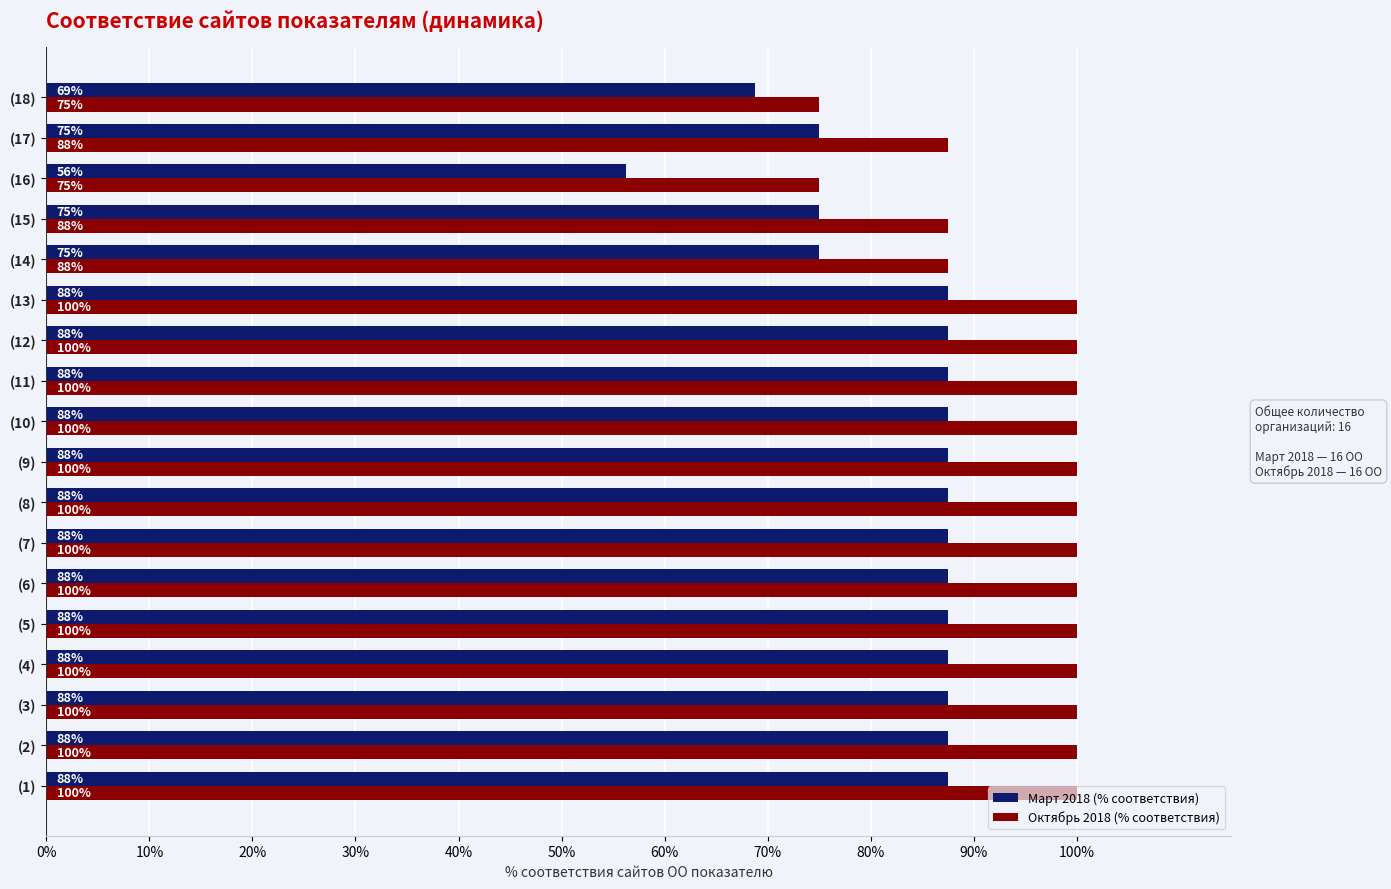

What are all the series names shown in the legend?

Март 2018 (% соответствия), Октябрь 2018 (% соответствия)